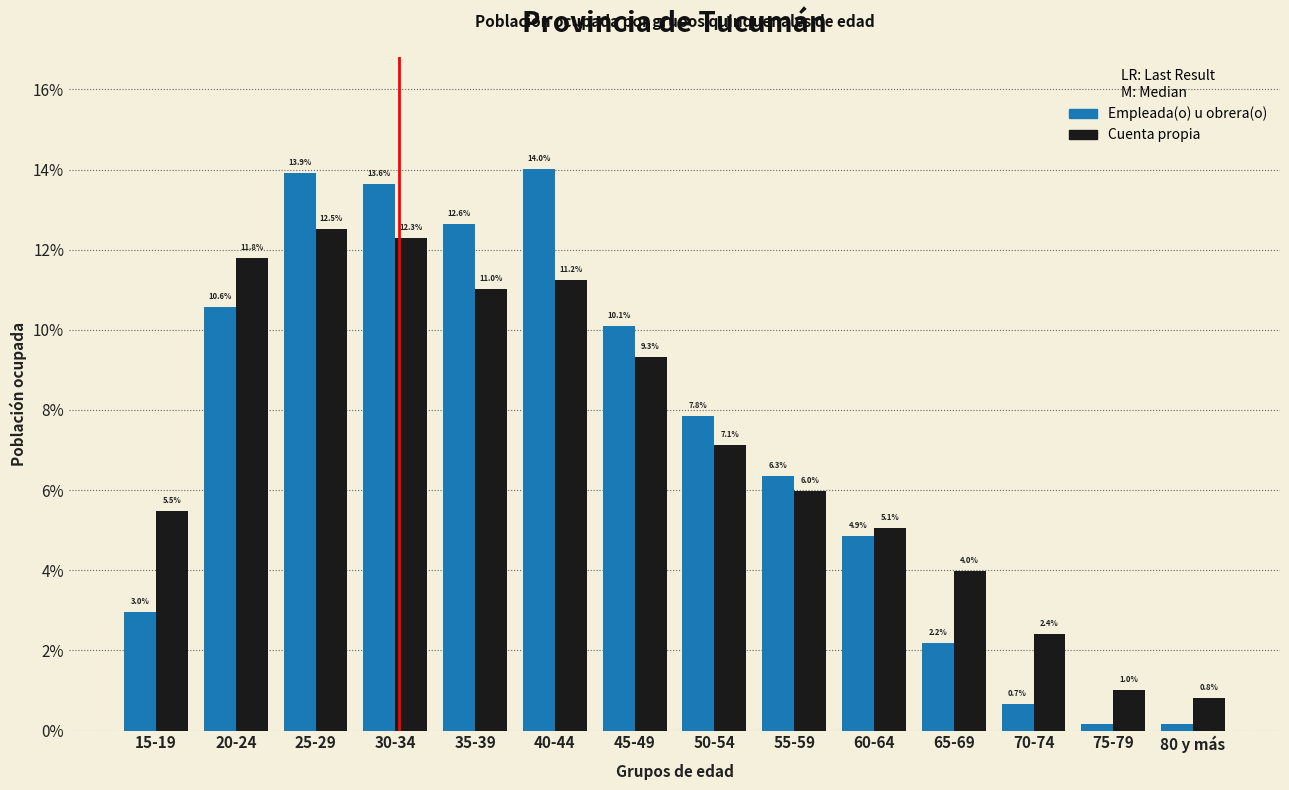

Rank the categories by Cuenta propia value from lowest to highest.

80 y más, 75-79, 70-74, 65-69, 60-64, 15-19, 55-59, 50-54, 45-49, 35-39, 40-44, 20-24, 30-34, 25-29